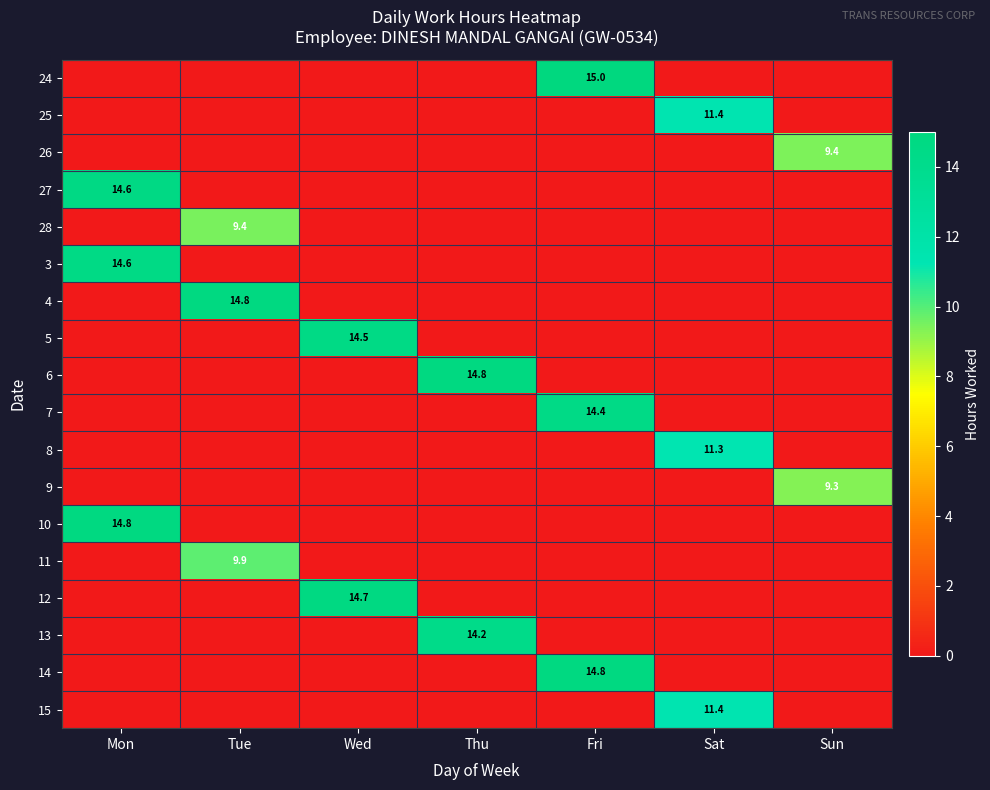

True or false: 14 has a value of 14.8 at Fri.

True